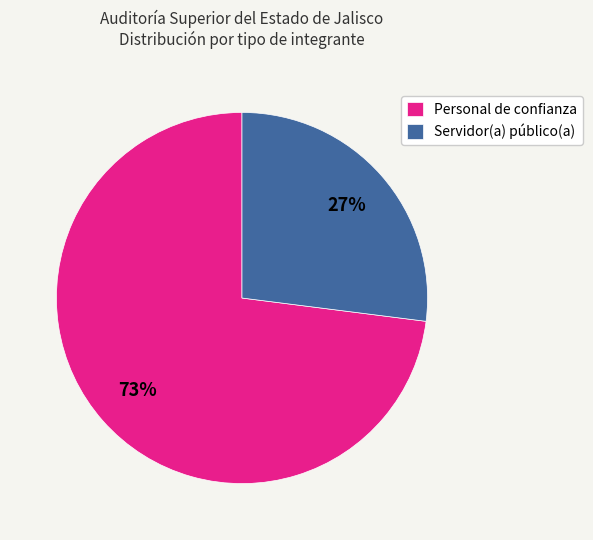

Does any single category account for the majority?

Yes